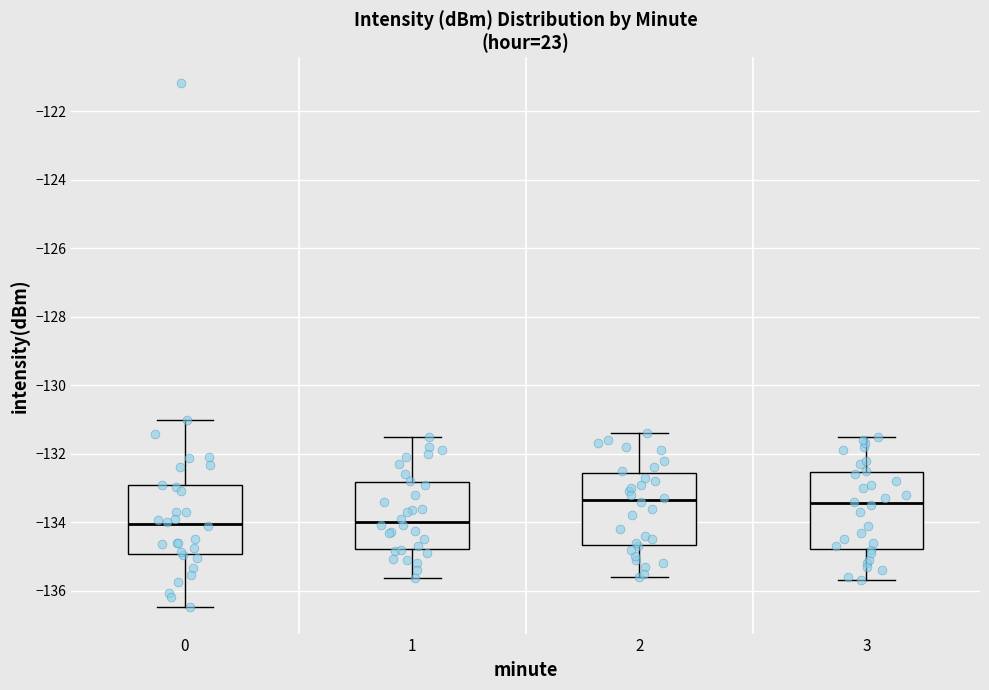

Reading left to right, read every box against the y-axis: the position of its median line, the range the box covers, and the ends of its whiskers. The values are not printed on the chart, so give them approximately, as read against the axis.

0: median -134.0, box -135.0 to -133.0, whiskers -136.4 to -131.0
1: median -134.0, box -134.8 to -132.8, whiskers -135.6 to -131.4
2: median -133.4, box -134.6 to -132.6, whiskers -135.6 to -131.4
3: median -133.4, box -134.8 to -132.6, whiskers -135.6 to -131.4